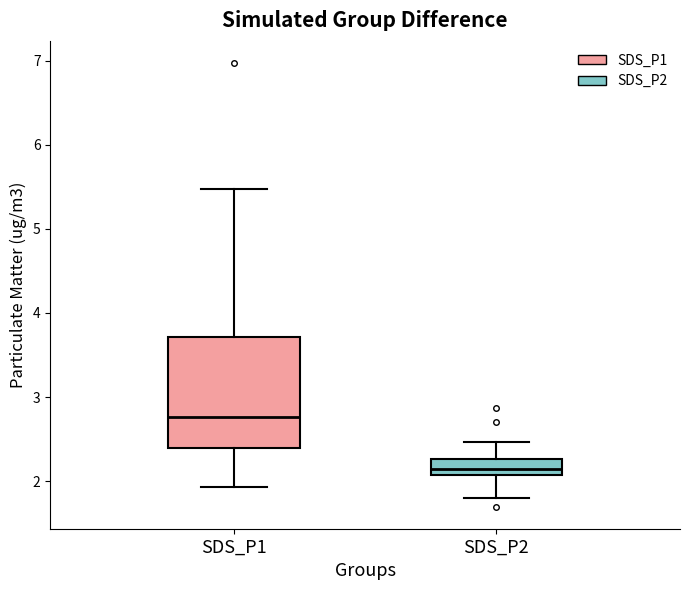

Reading left to right, read every box against the y-axis: the position of its median line, the range the box covers, and the ends of its whiskers. The values are not printed on the chart, so give them approximately, as read against the axis.

SDS_P1: median 2.8, box 2.4 to 3.7, whiskers 1.9 to 5.5
SDS_P2: median 2.2, box 2.1 to 2.3, whiskers 1.8 to 2.5